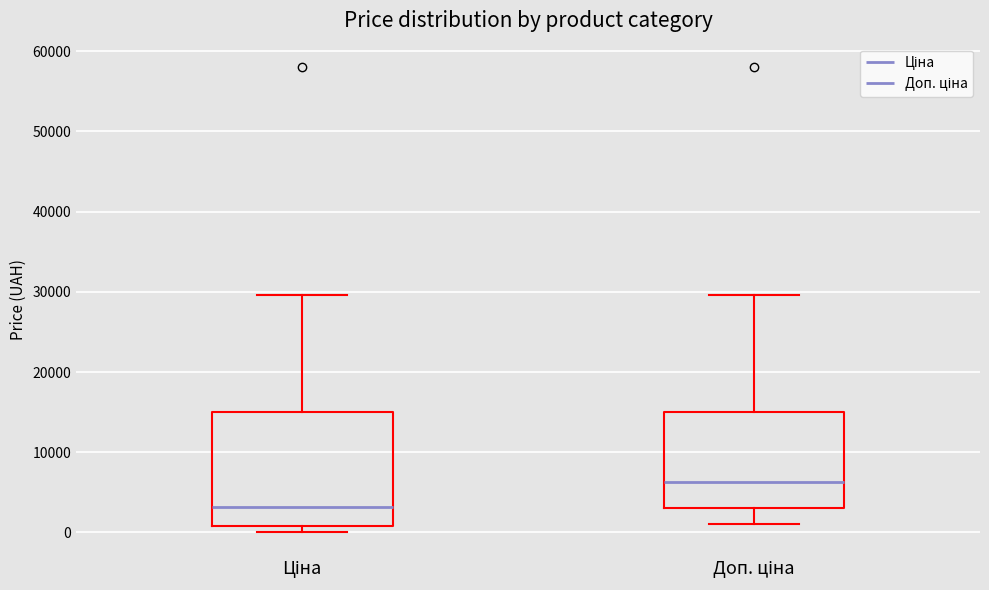

Reading left to right, read every box against the y-axis: the position of its median line, the range the box covers, and the ends of its whiskers. The values are not printed on the chart, so give them approximately, as read against the axis.

Ціна: median 3000, box 1000 to 15000, whiskers 0 to 30000
Доп. ціна: median 6000, box 3000 to 15000, whiskers 1000 to 30000